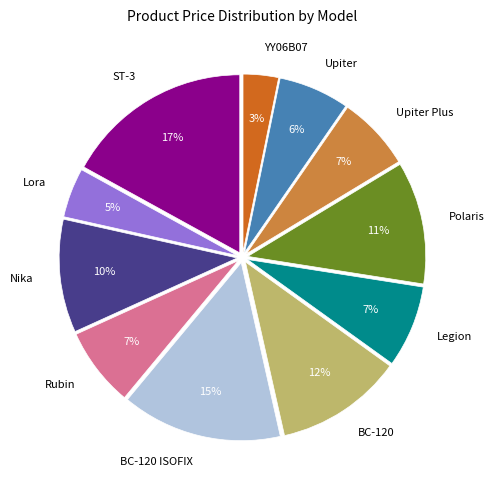

To the nearest percent, what is the average slice percentage?

9%